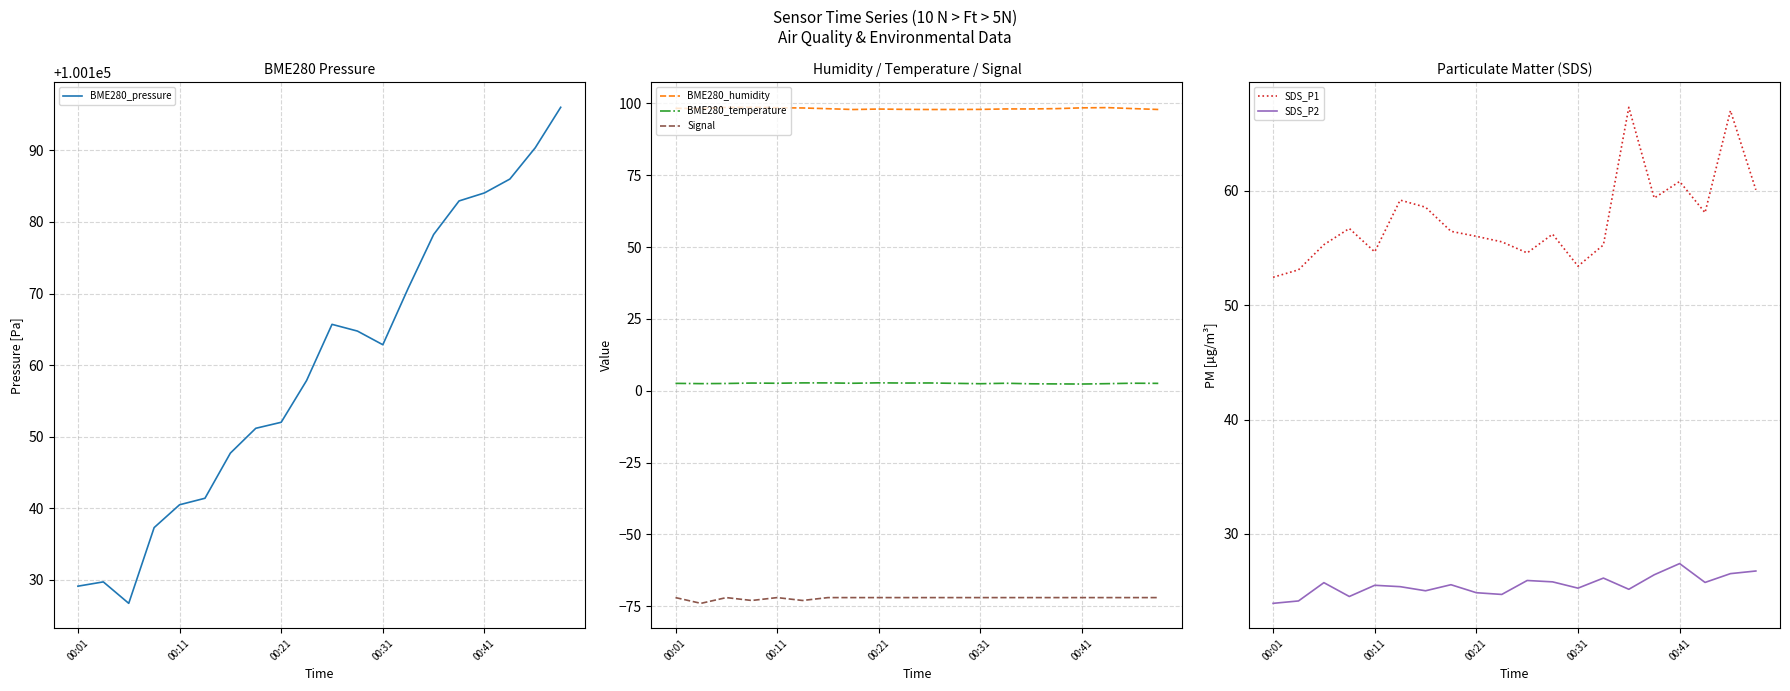

What is the maximum value shown in the chart?

100196.0